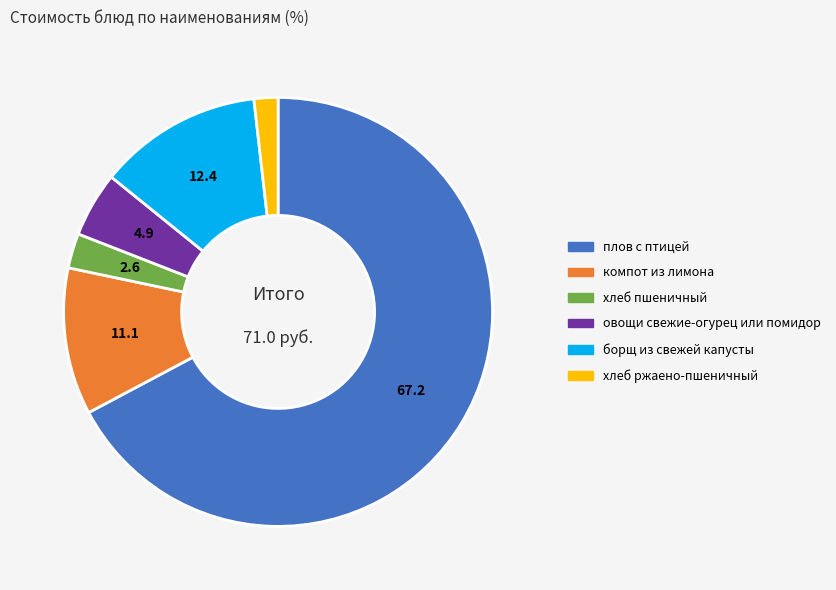

Which category has the biggest portion of the pie?

плов с птицей